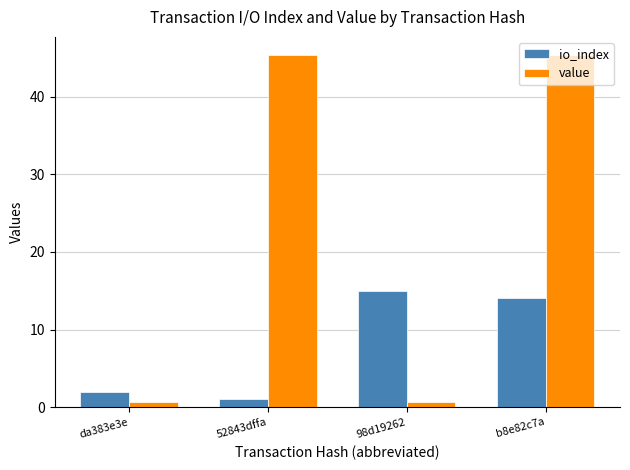

Read the value value at 98d19262.

0.6